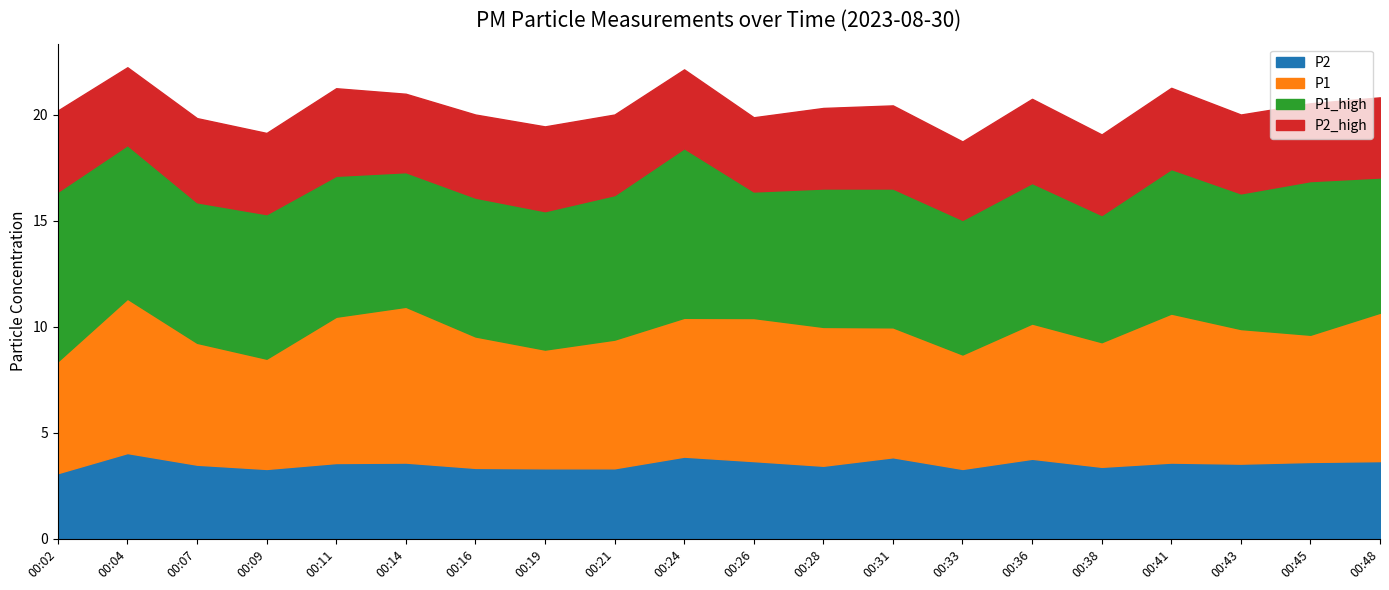

Does the chart display data point markers on the line(s)?

No